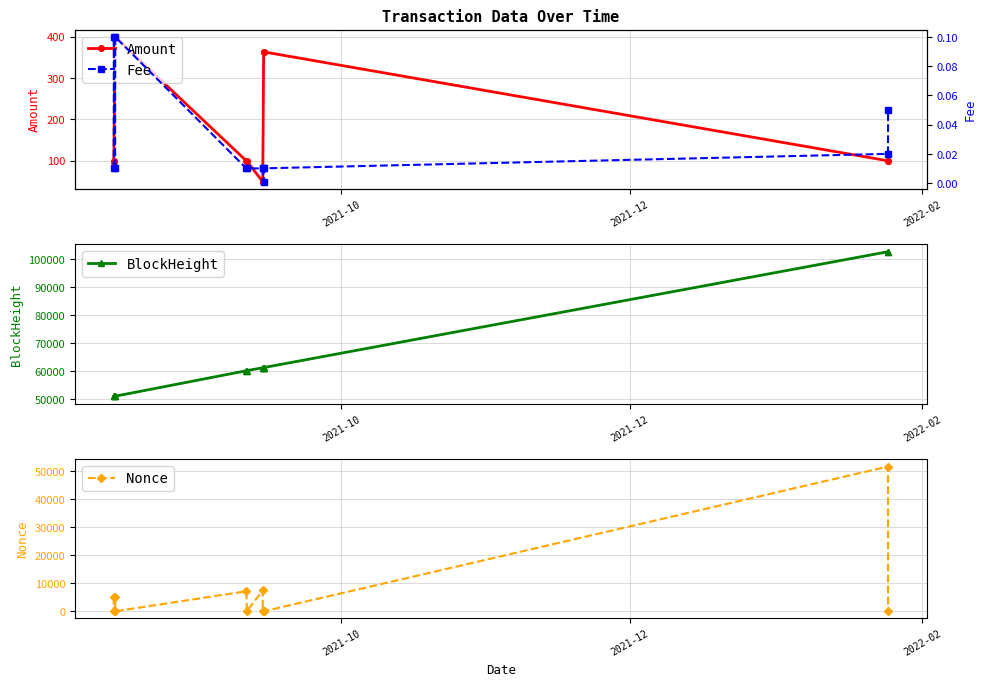

What is the greatest value displayed?

102603.0